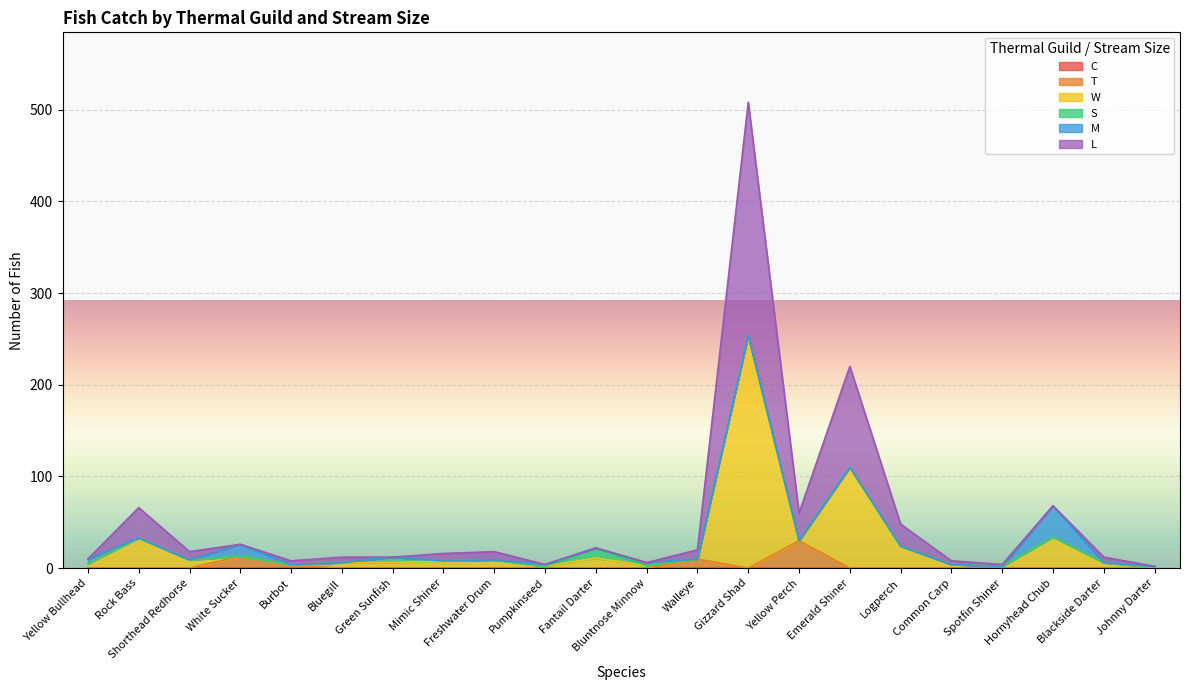

How many interior local valleys does the T series have?

1